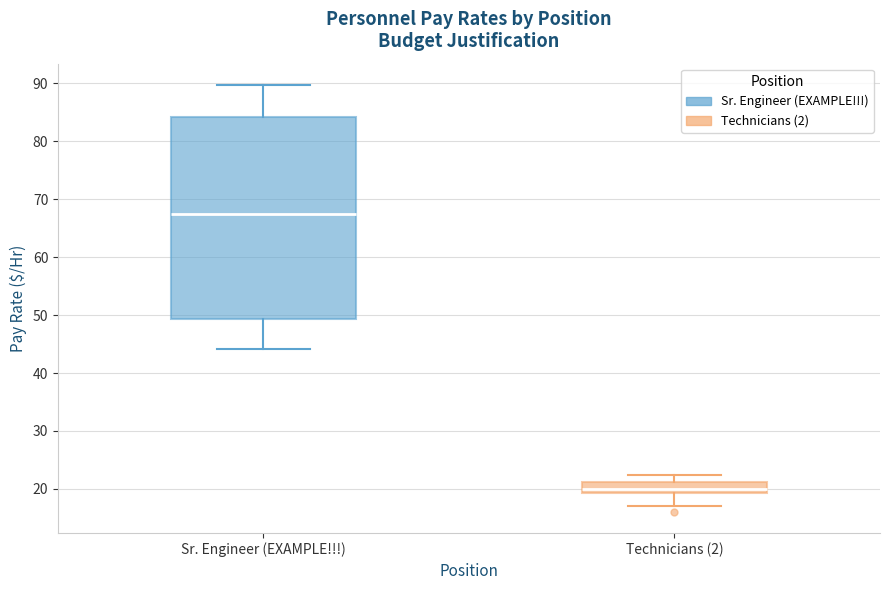

Reading left to right, read every box against the y-axis: the position of its median line, the range the box covers, and the ends of its whiskers. The values are not printed on the chart, so give them approximately, as read against the axis.

Sr. Engineer (EXAMPLE!!!): median 67, box 49 to 84, whiskers 44 to 90
Technicians (2): median 20, box 19 to 21, whiskers 17 to 22